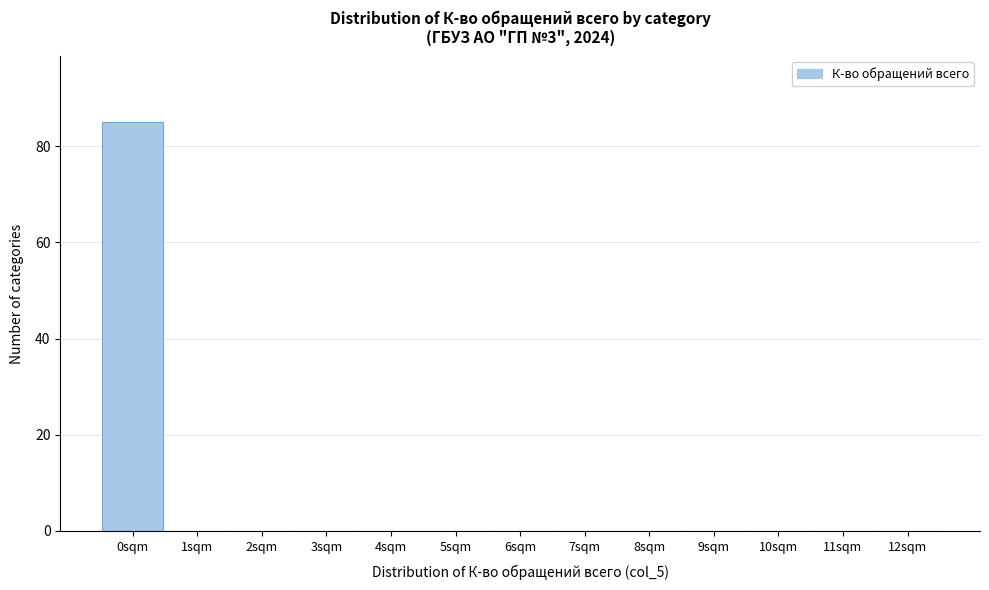

Reading left to right, what are all the values shown in this chart?

0sqm=85	1sqm=0	2sqm=0	3sqm=0	4sqm=0	5sqm=0	6sqm=0	7sqm=0	8sqm=0	9sqm=0	10sqm=0	11sqm=0	12sqm=0